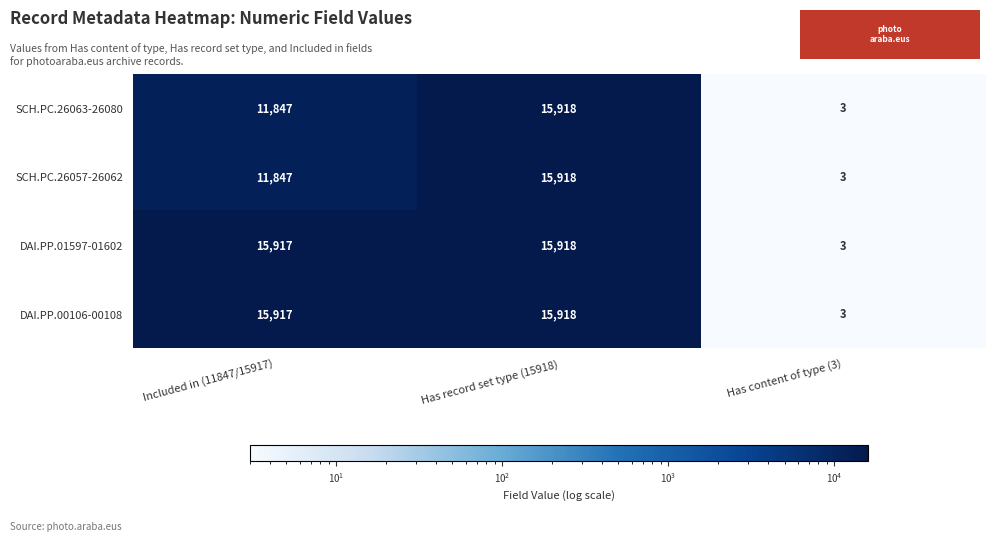

What is the total value across all series at Has record set type (15918)?

63672